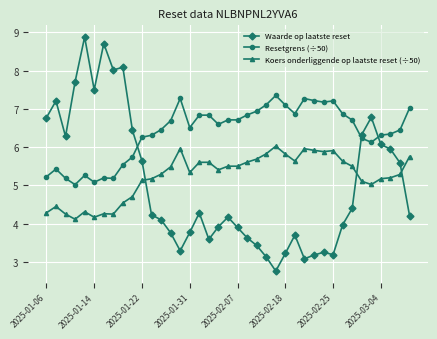

What is the greatest value displayed?

8.9